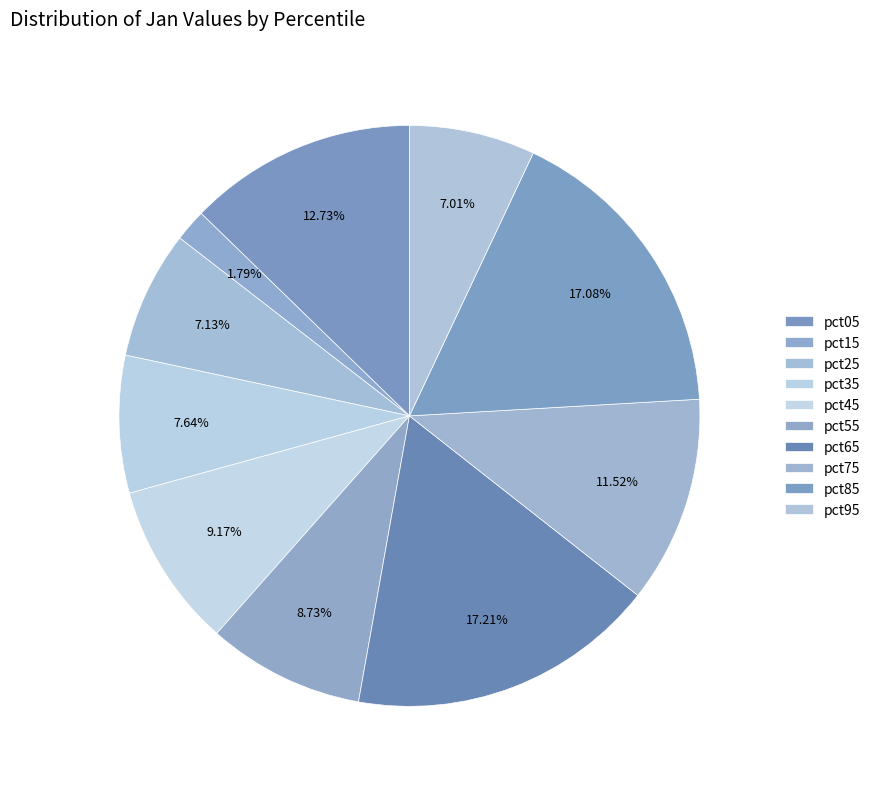

How many slices are in this pie chart?

10